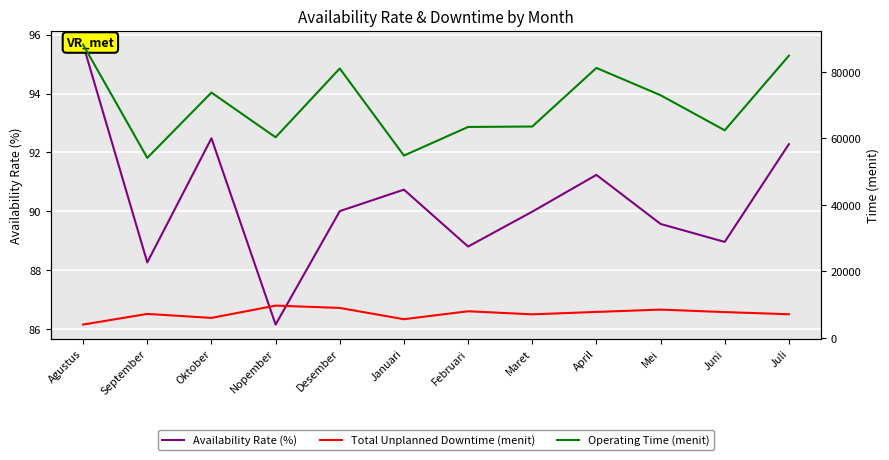

At Februari, list the series in order from largest to smallest.

Operating Time (menit), Total Unplanned Downtime (menit), Availability Rate (%)